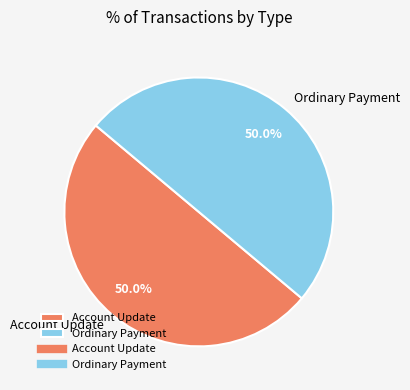

Approximately how many times larger is the value at Account Update compared to Ordinary Payment?

1.0